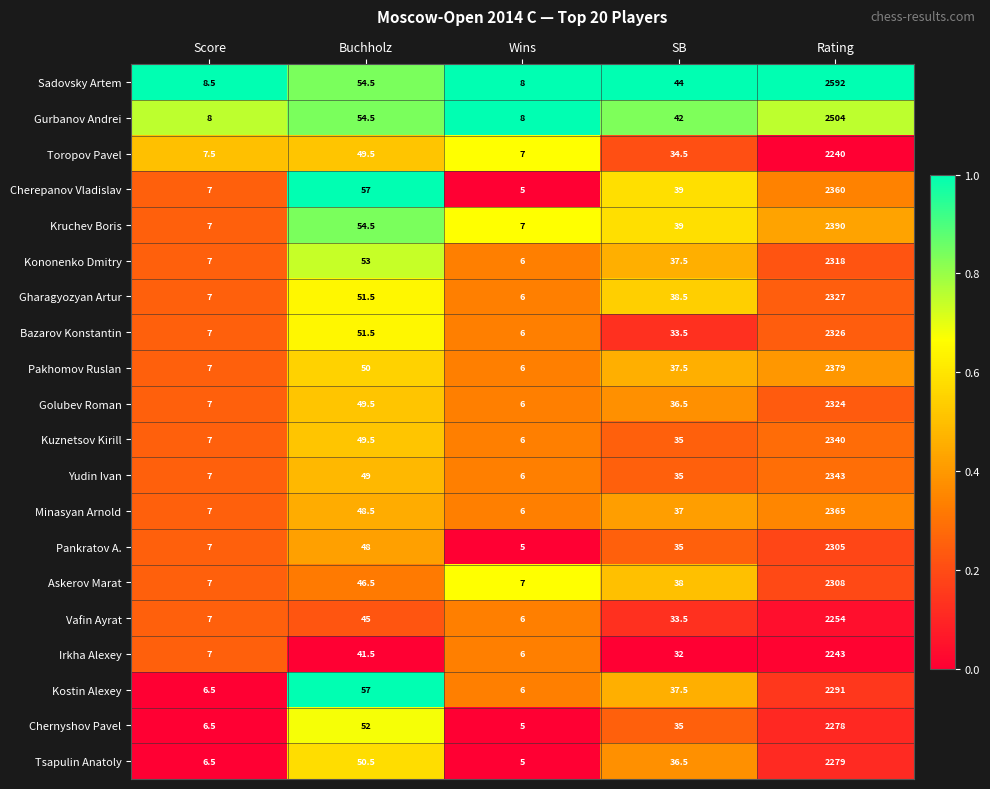

What is the difference between the Golubev Roman values at Wins and Buchholz?

43.5